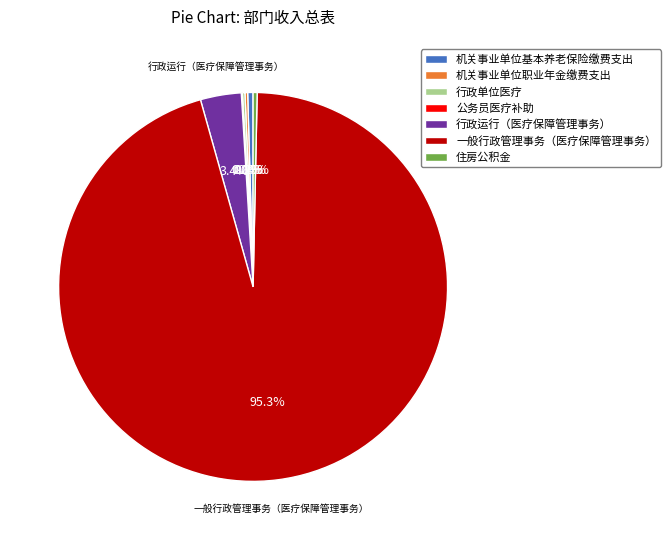

How much of the chart is everything except 住房公积金?

99.7%